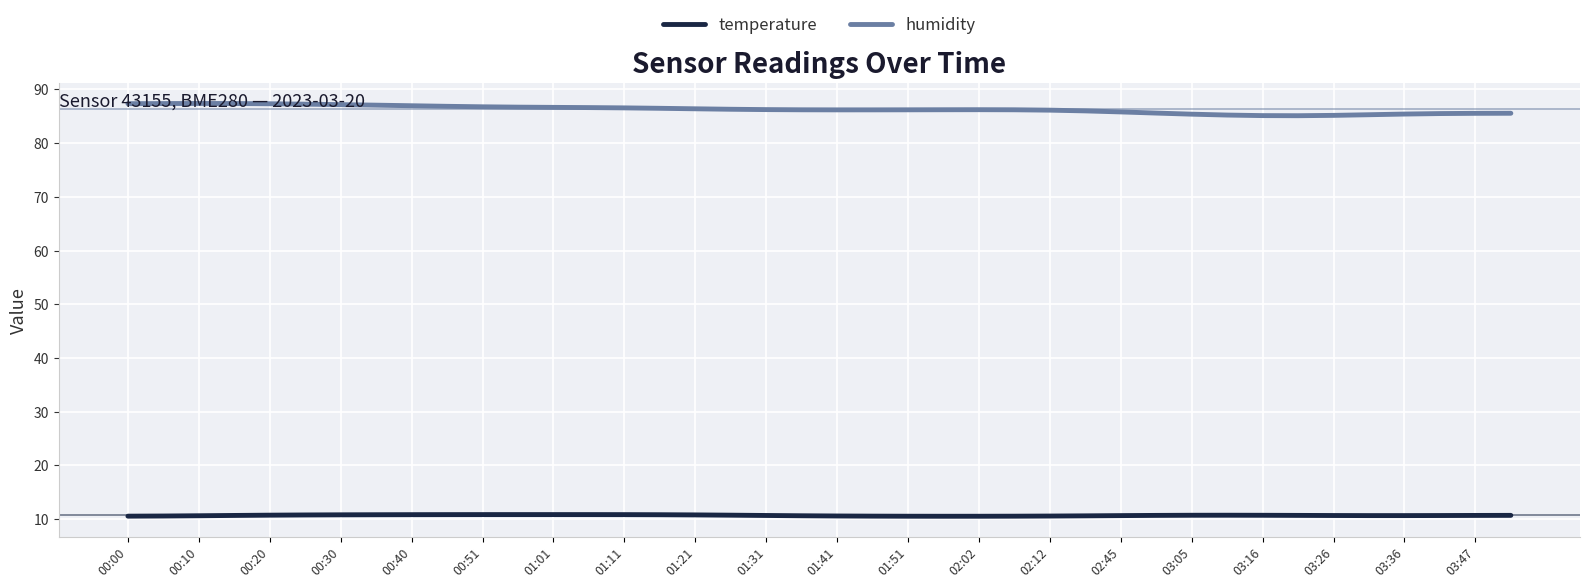

True or false: humidity and temperature intersect in this chart.

False